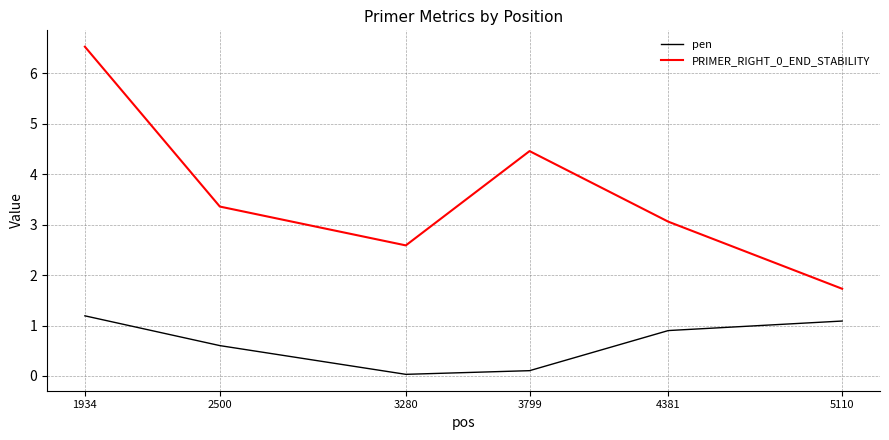

Count the number of data series in this chart.

2